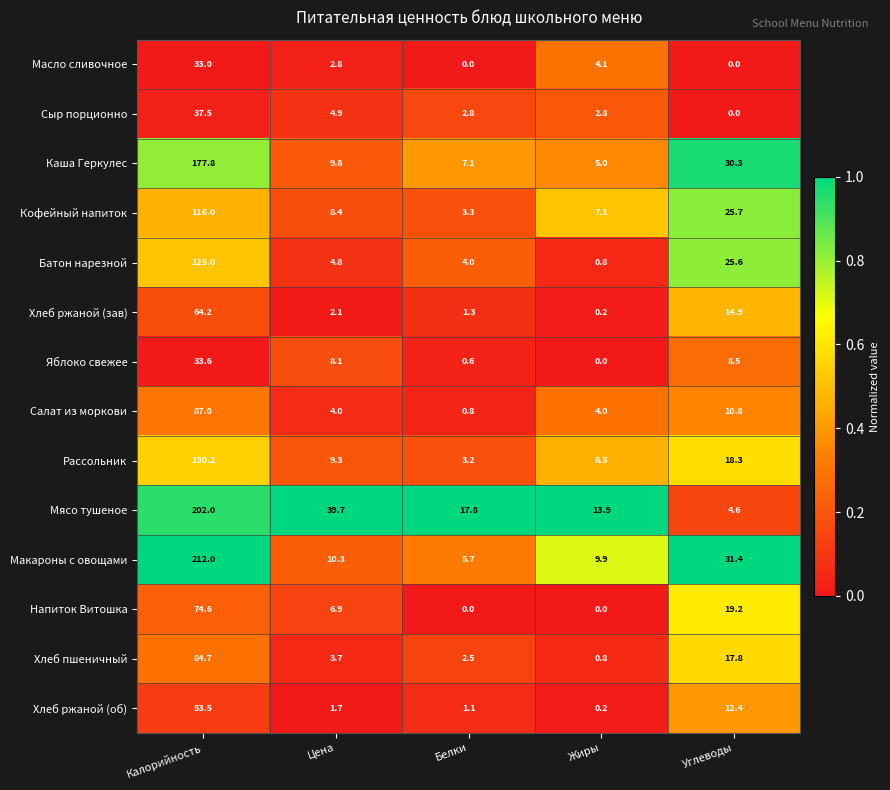

At which category is the sum across all series the highest?

Калорийность